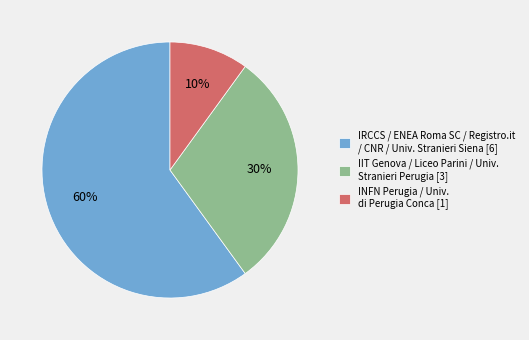

Rank the categories by value from highest to lowest.

IRCCS / ENEA Roma SC / Registro.it / CNR / Univ. Stranieri Siena [6], IIT Genova / Liceo Parini / Univ. Stranieri Perugia [3], INFN Perugia / Univ. di Perugia Conca [1]